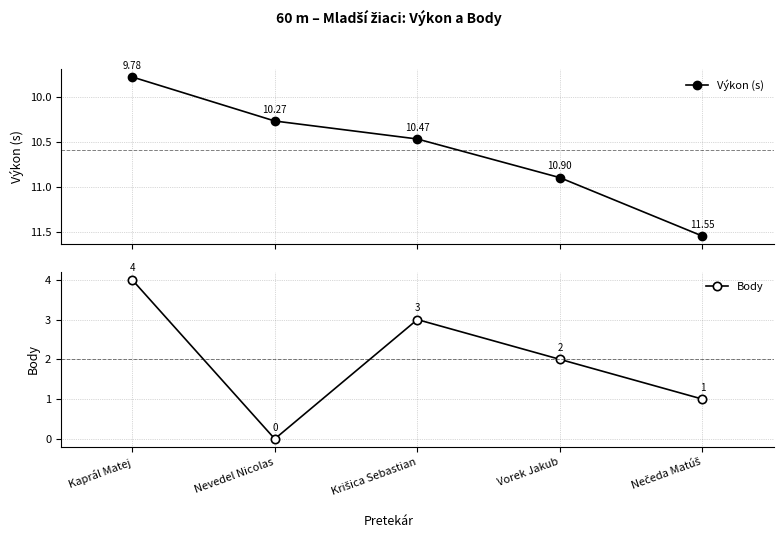

Does the chart have visible grid lines?

Yes